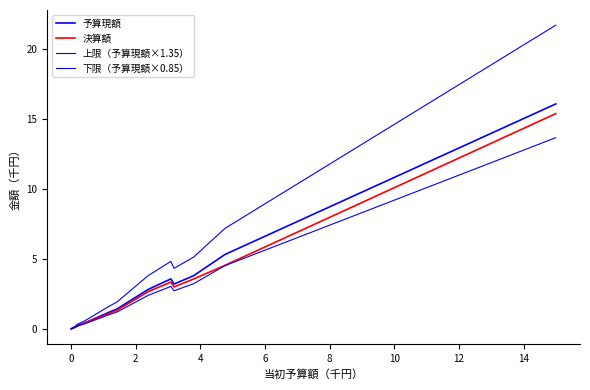

True or false: 決算額 and 上限（予算現額×1.35） intersect in this chart.

False